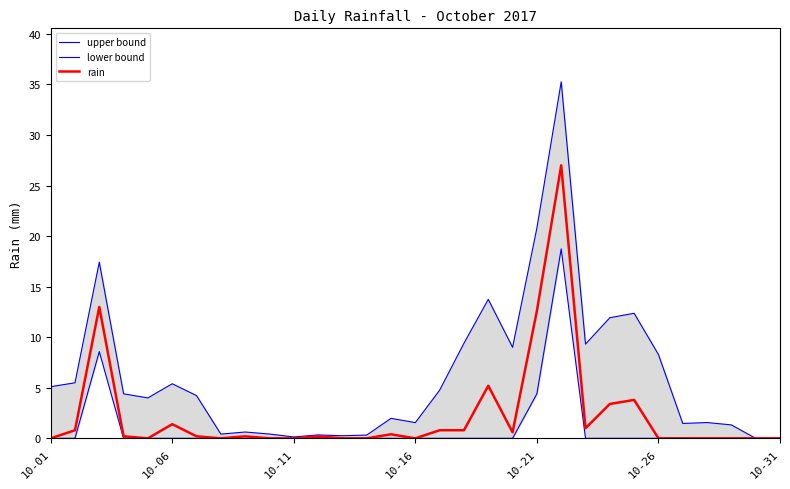

What is the sum of all upper bound values?

191.4